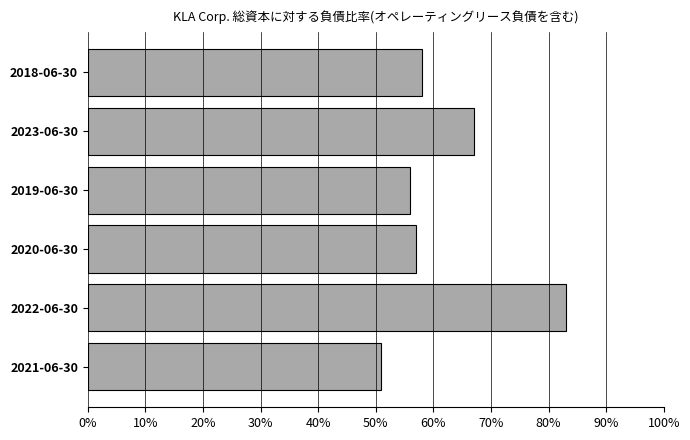

Does the chart contain any negative values?

No